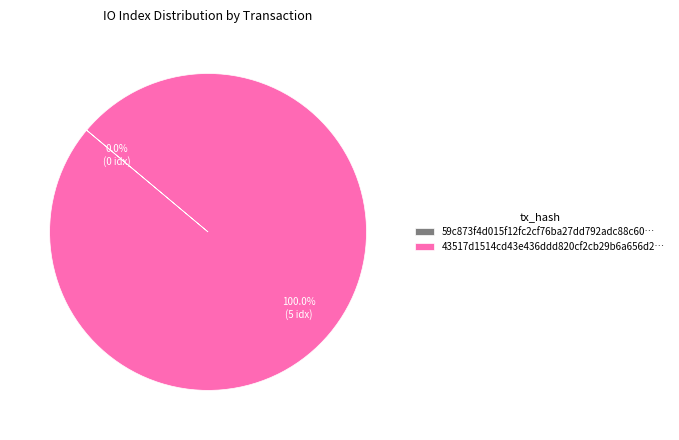

Is there any slice that represents more than half of the pie?

Yes